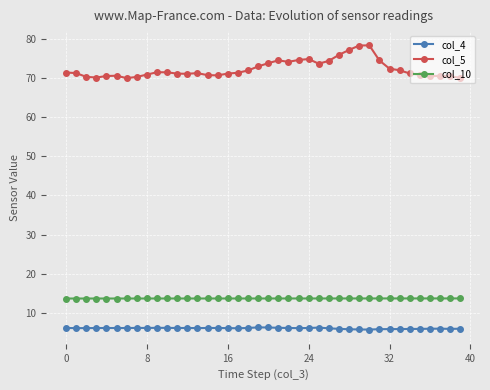

At how many categories does at least one series exceed 44?

40